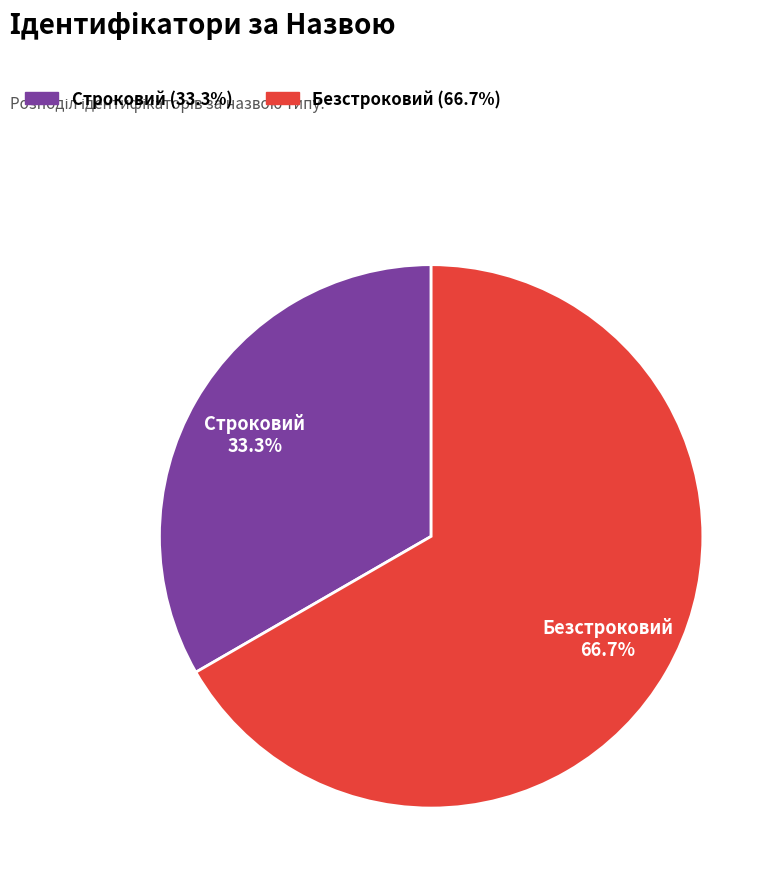

Approximately how many times larger is the value at Безстроковий compared to Строковий?

2.0